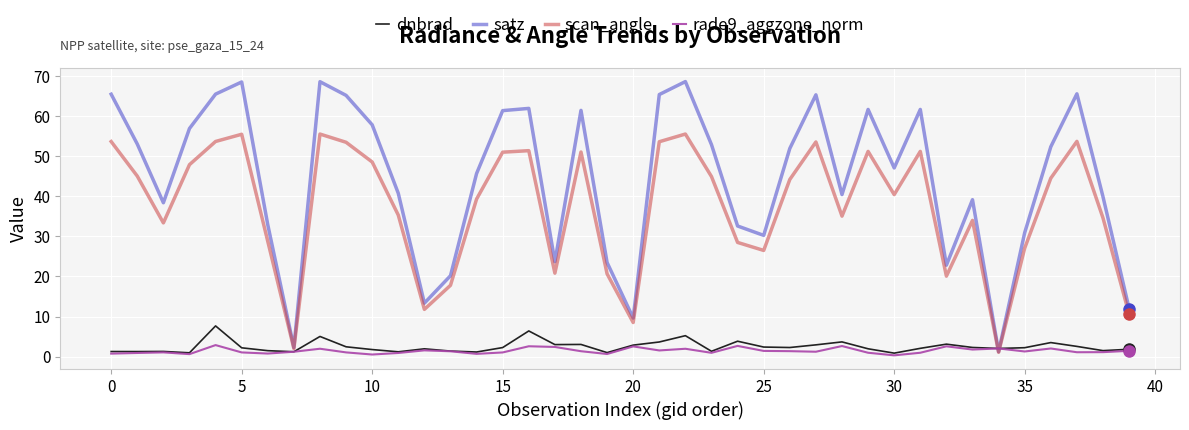

After their last crossing, which series has the higher values: rade9_aggzone_norm or scan_angle?

scan_angle